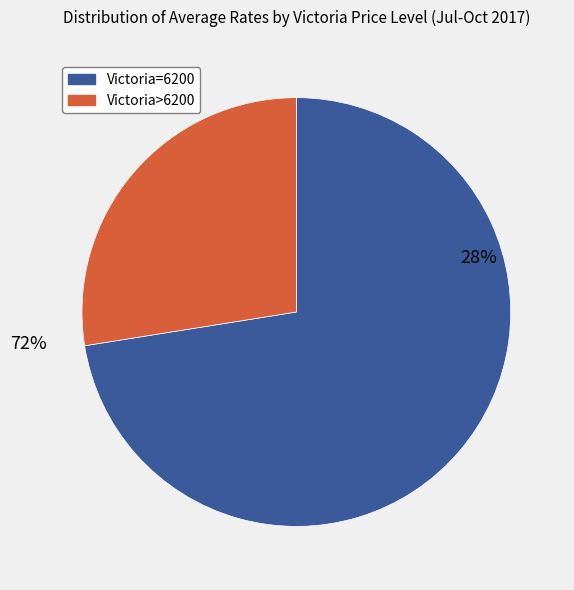

Is it true that 6200 is 10% of the pie?

False